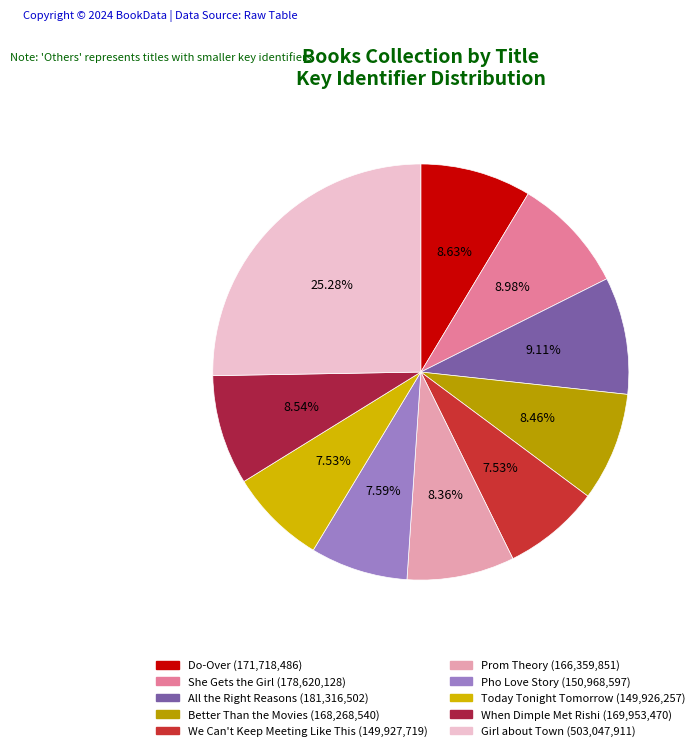

To the nearest percent, what percentage of the pie is When Dimple Met Rishi?

9%